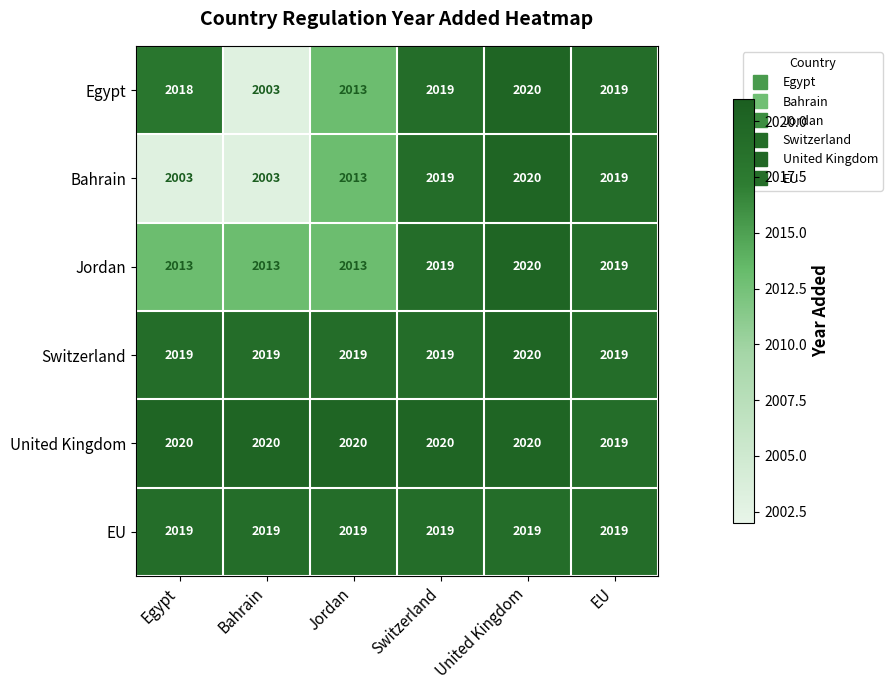

What is the sum of all EU values?

12114